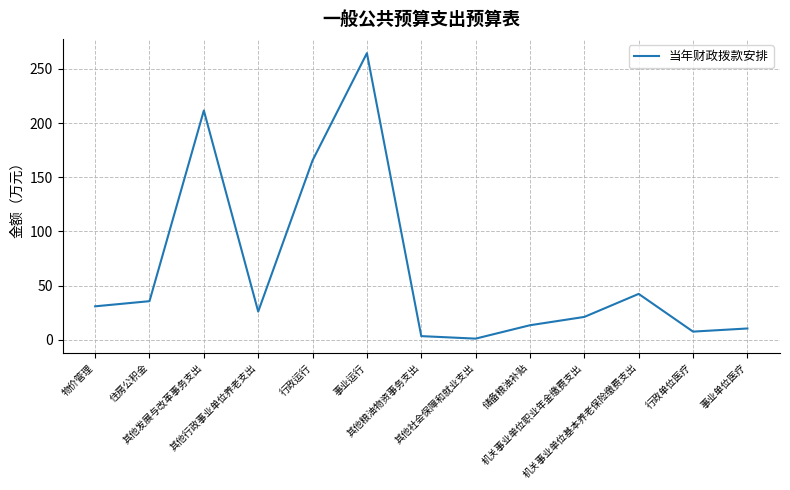

What is the greatest value displayed?

264.4